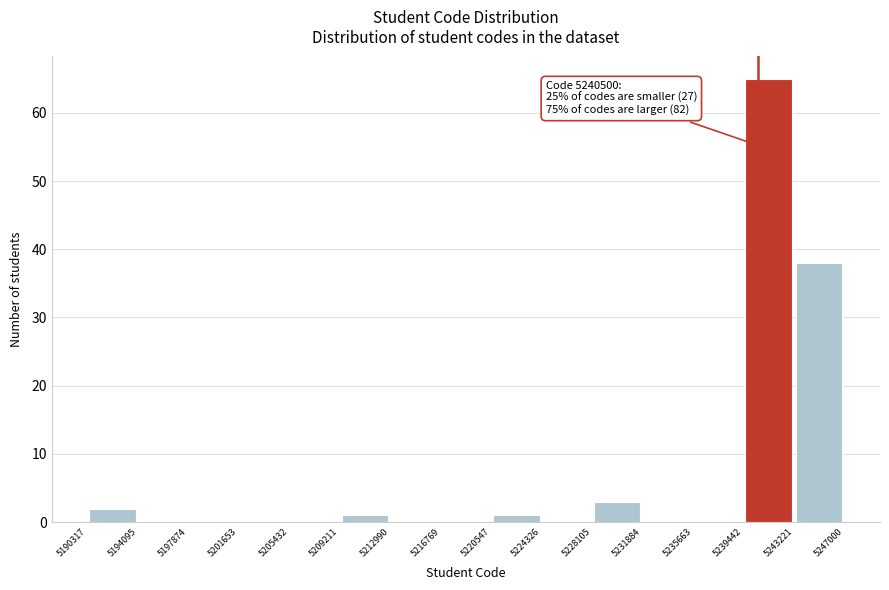

Which range on the x-axis has the tallest bar?

5239442 to 5243221